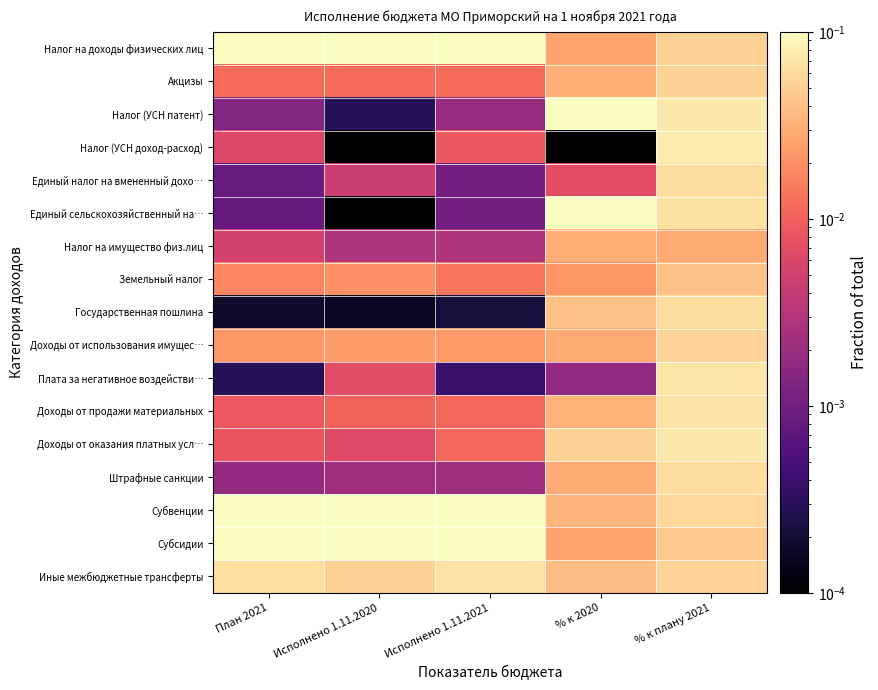

Which series changed the most between План 2021 and % к плану 2021?

Субсидии